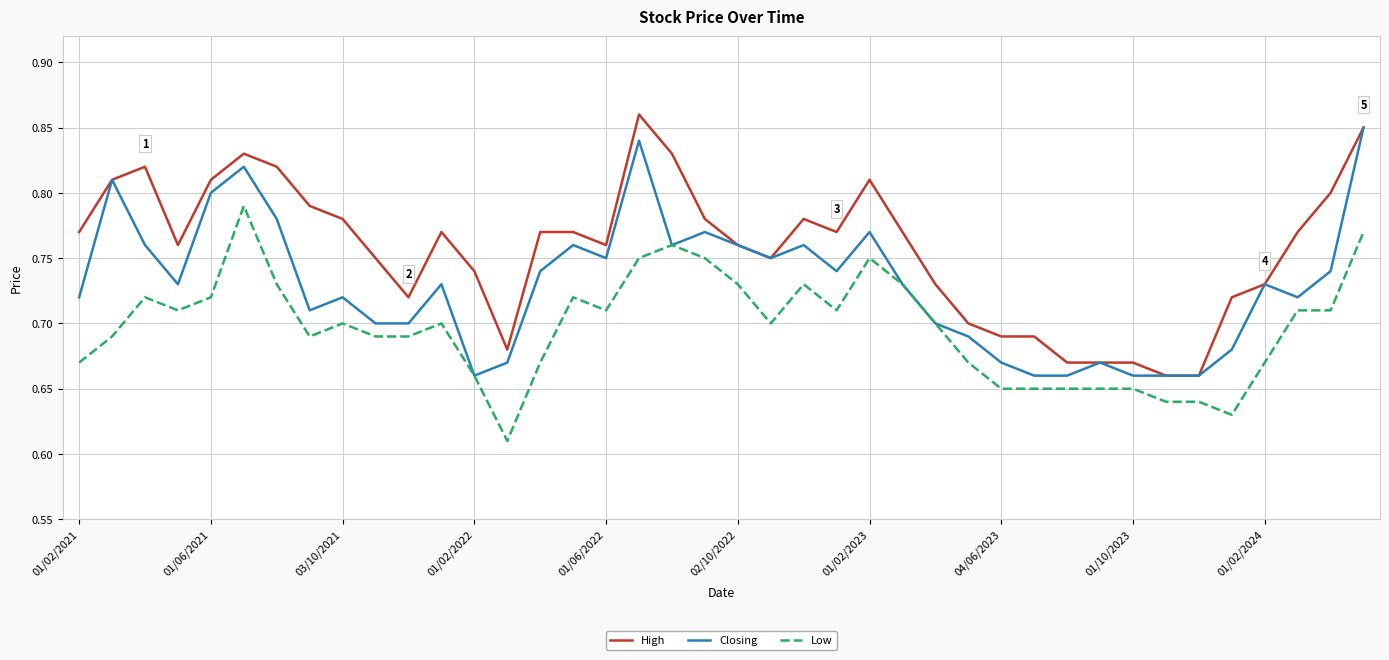

Rank the series by their average value, from highest to lowest.

High, Closing, Low